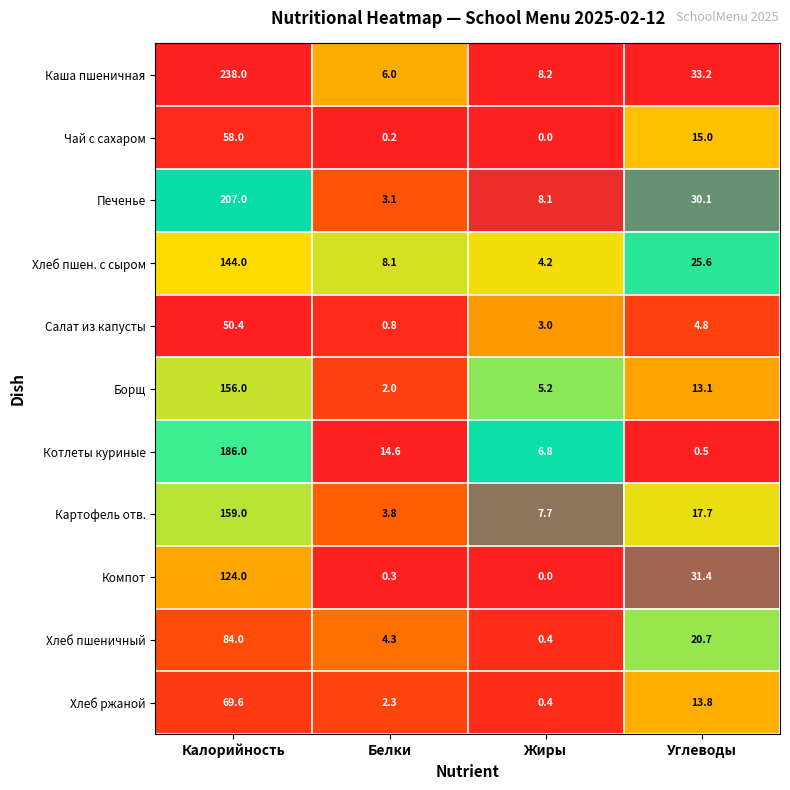

Rank the series by their maximum value, from highest to lowest.

Каша пшеничная, Печенье, Котлеты куриные, Картофель отв., Борщ, Хлеб пшен. с сыром, Компот, Хлеб пшеничный, Хлеб ржаной, Чай с сахаром, Салат из капусты